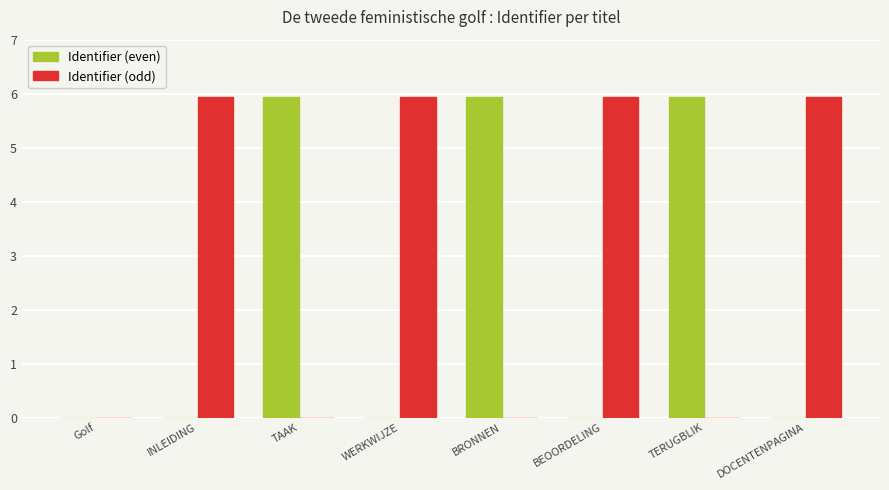

What is the maximum value shown in the chart?

5.9